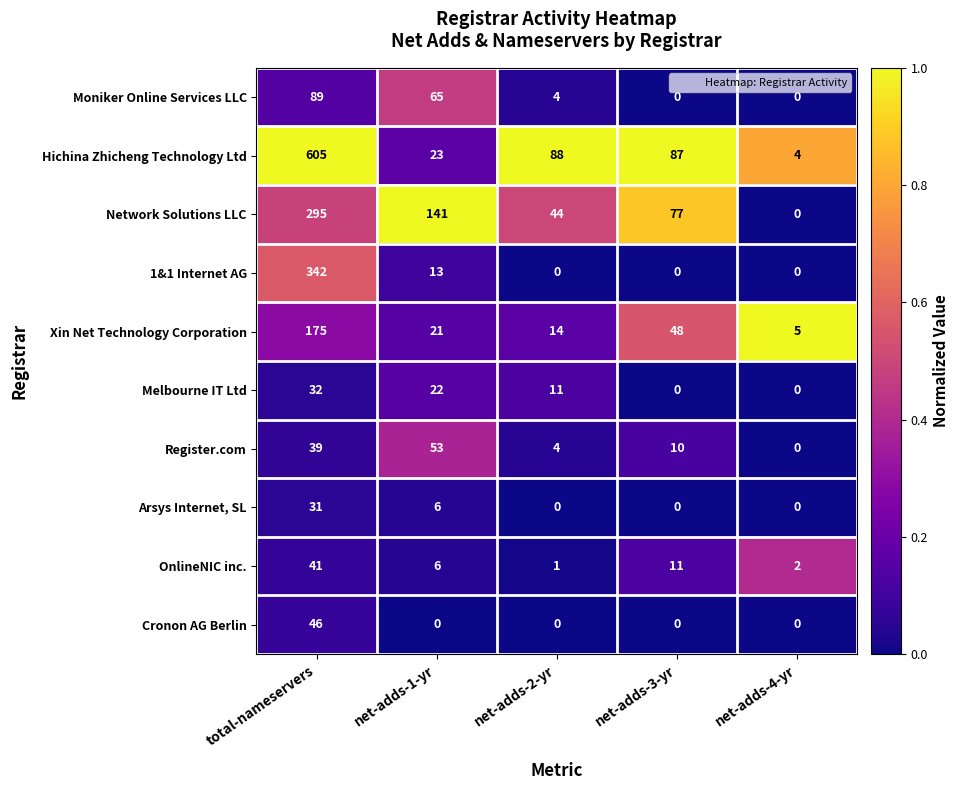

Rank the series by their maximum value, from highest to lowest.

Hichina Zhicheng Technology Ltd, 1&1 Internet AG, Network Solutions LLC, Xin Net Technology Corporation, Moniker Online Services LLC, Register.com, Cronon AG Berlin, OnlineNIC inc., Melbourne IT Ltd, Arsys Internet, SL